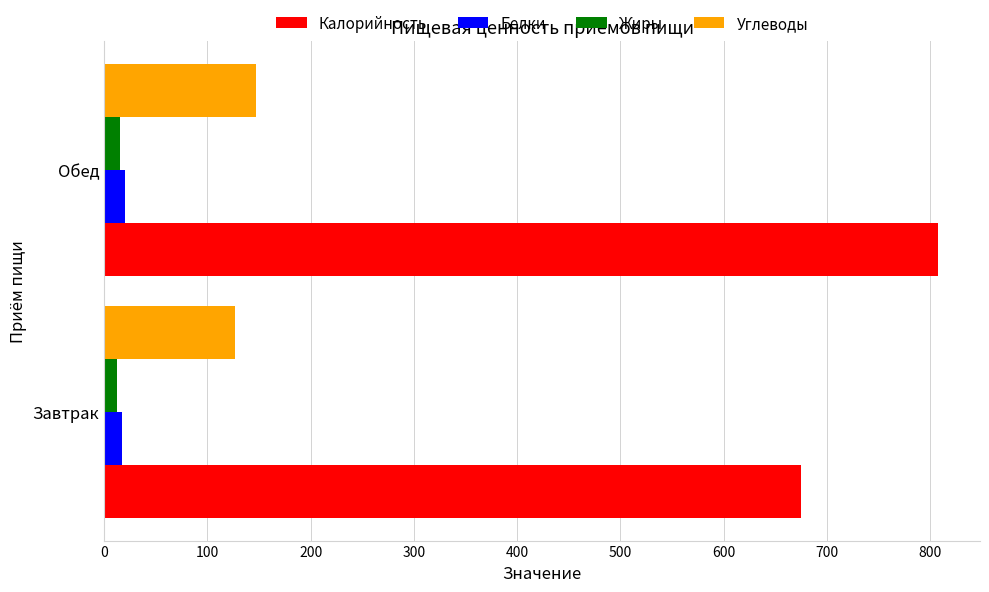

List the labels in order of Углеводы value, largest first.

Обед, Завтрак